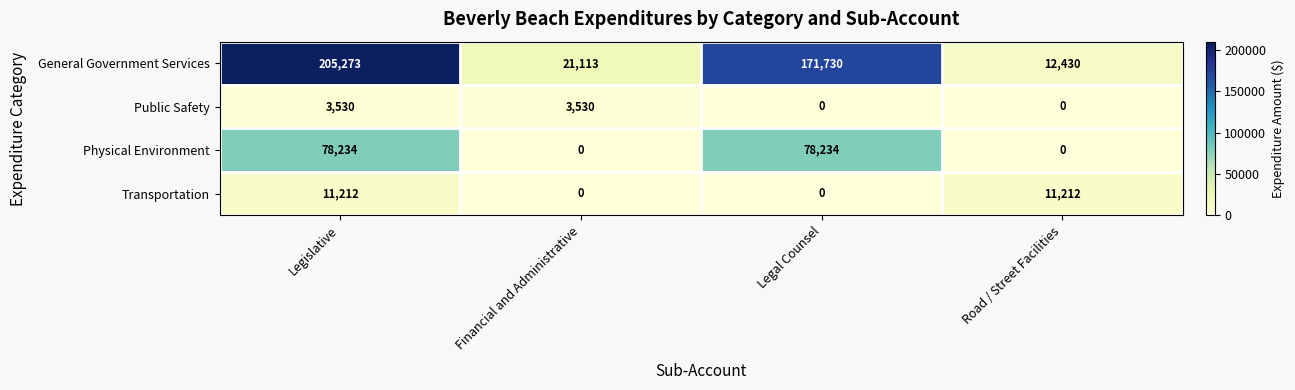

True or false: General Government Services has a value of 205273 at Legislative.

True